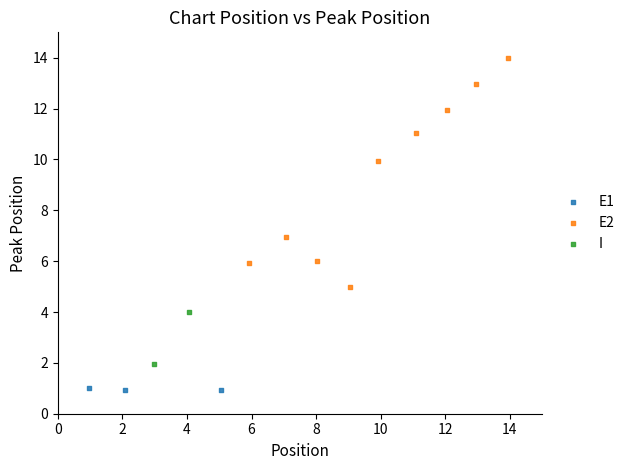

What are all the series names shown in the legend?

E1, E2, I